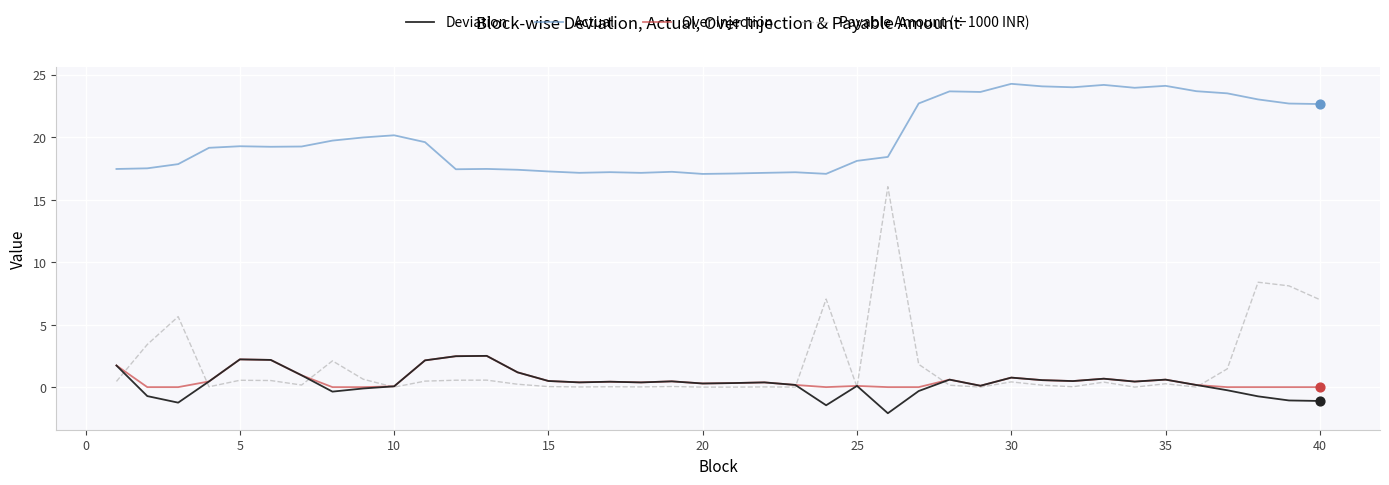

Which series has the largest range (max minus min)?

Payable Amount (÷1000 INR)